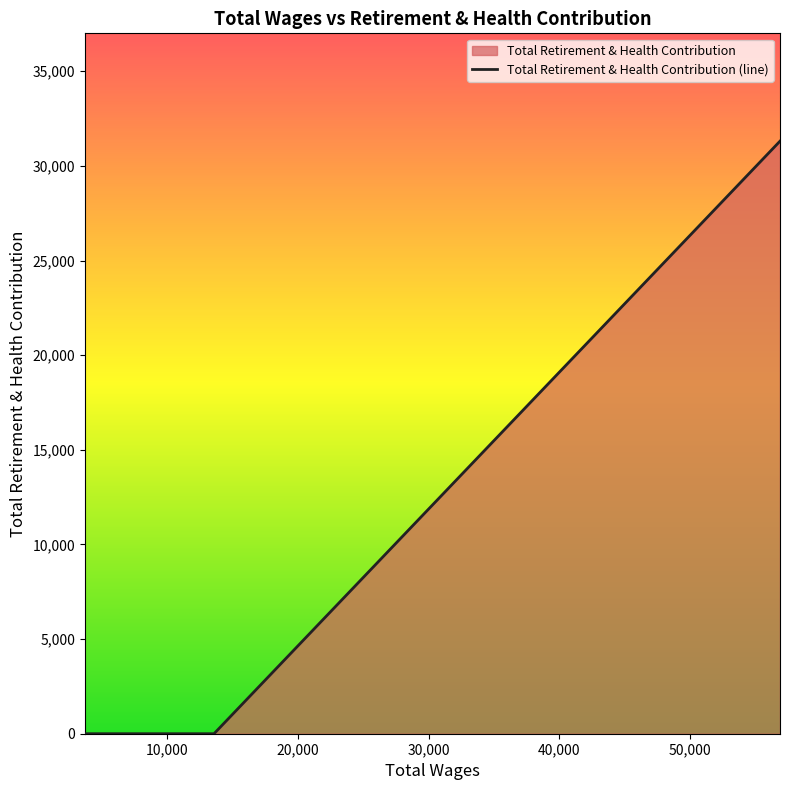

Does the chart have visible grid lines?

No